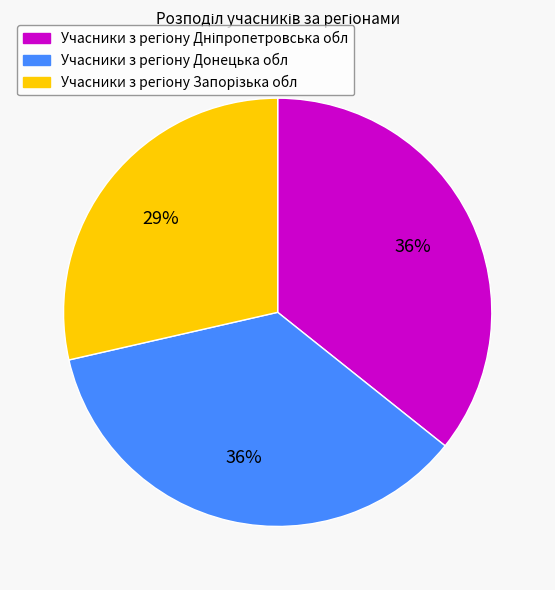

To the nearest percent, what is the average slice percentage?

33%